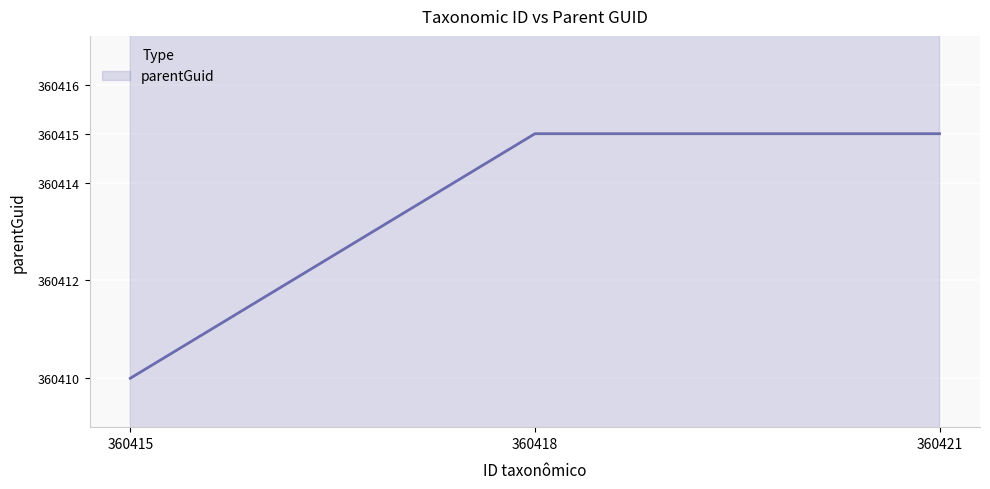

List the labels in order of value, largest first.

360418, 360421, 360415